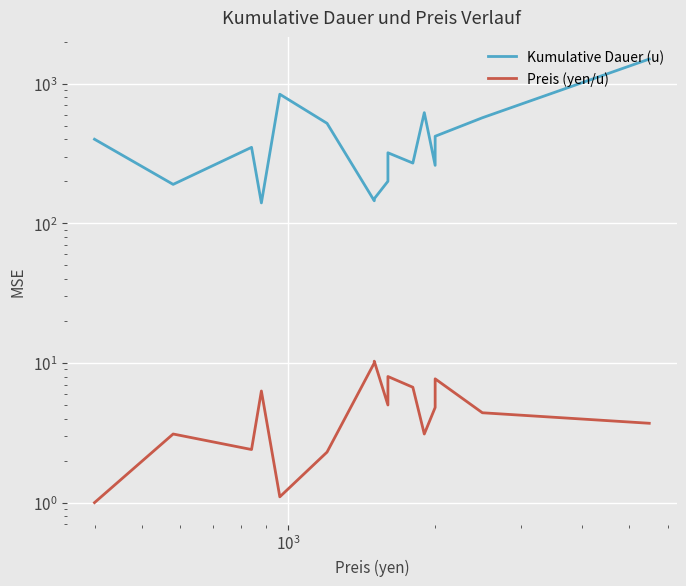

What is the minimum value shown in the chart?

1.0